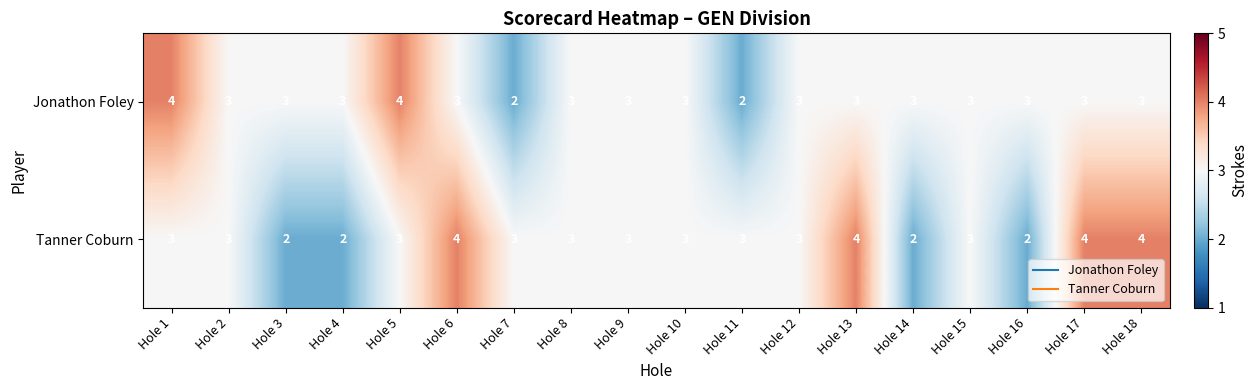

What is the sum of the Jonathon Foley values at Hole 4 and Hole 7?

5